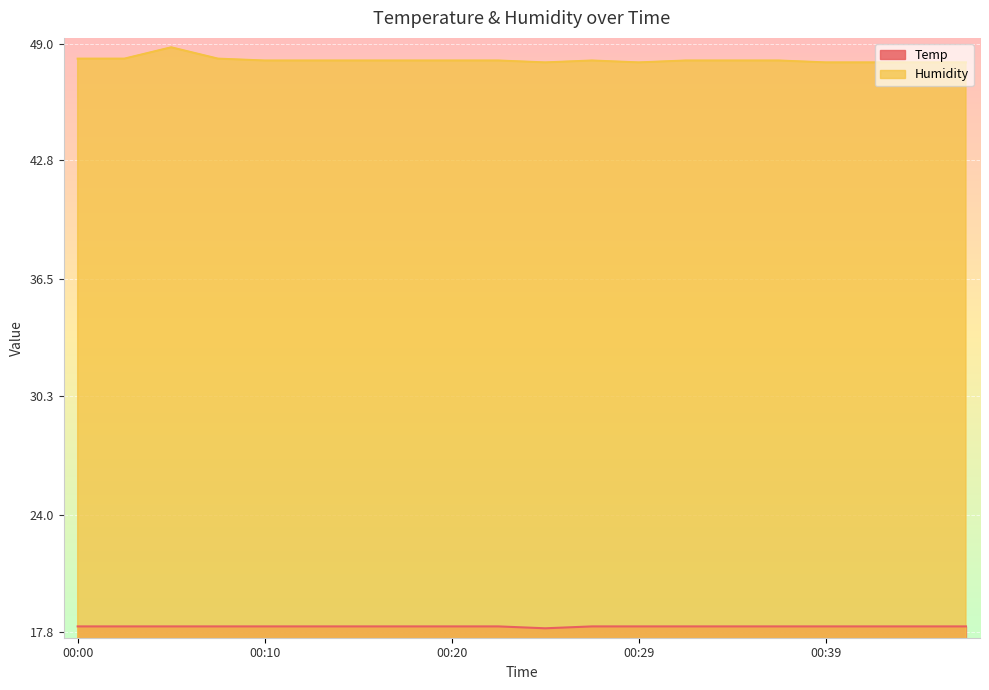

Reading left to right, extract all data points from this chart.

Temp: 00:00=18.1	00:03=18.1	00:05=18.1	00:08=18.1	00:10=18.1	00:12=18.1	00:15=18.1	00:17=18.1	00:20=18.1	00:22=18.1	00:25=18.0	00:27=18.1	00:29=18.1	00:32=18.1	00:34=18.1	00:37=18.1	00:39=18.1	00:41=18.1	00:44=18.1	00:46=18.1
Humidity: 00:00=48.2	00:03=48.2	00:05=48.8	00:08=48.2	00:10=48.1	00:12=48.1	00:15=48.1	00:17=48.1	00:20=48.1	00:22=48.1	00:25=48.0	00:27=48.1	00:29=48.0	00:32=48.1	00:34=48.1	00:37=48.1	00:39=48.0	00:41=48.0	00:44=48.0	00:46=48.0